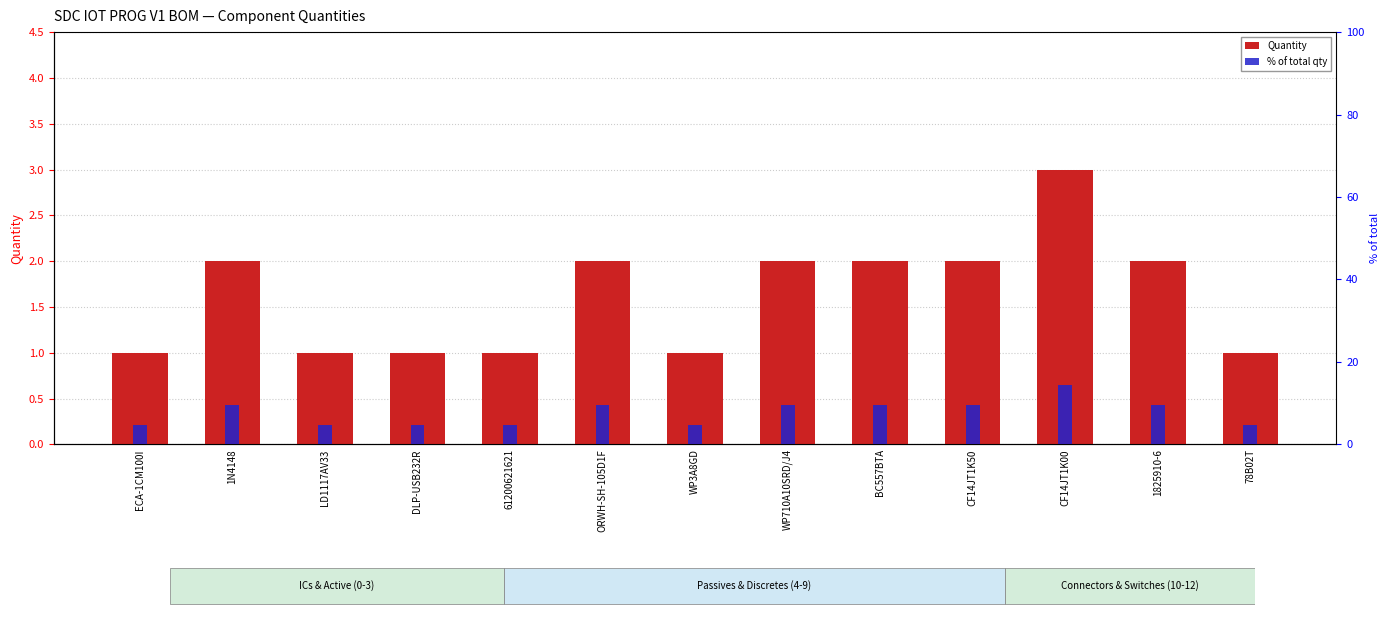

How many values in the Quantity series exceed 2?

1